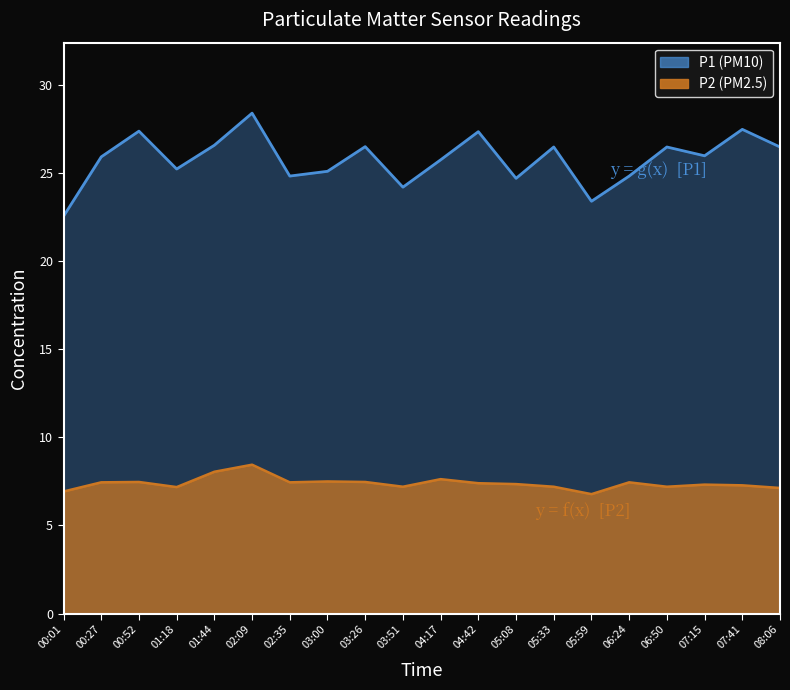

True or false: P2 has more than 1 points higher than both neighbors.

True